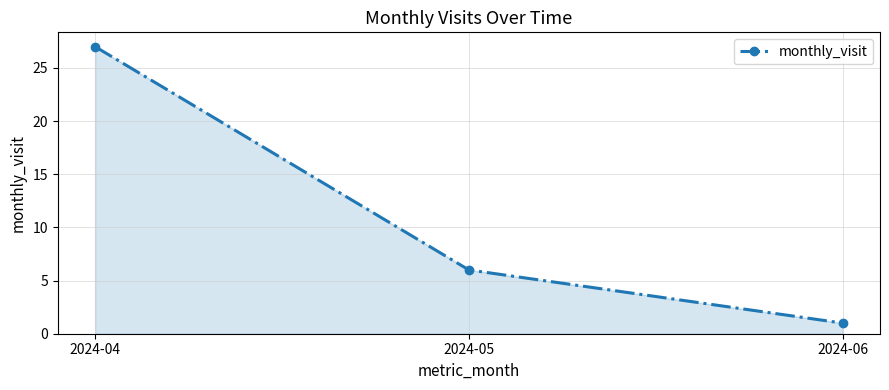

At which label is the value closest to 14?

2024-05